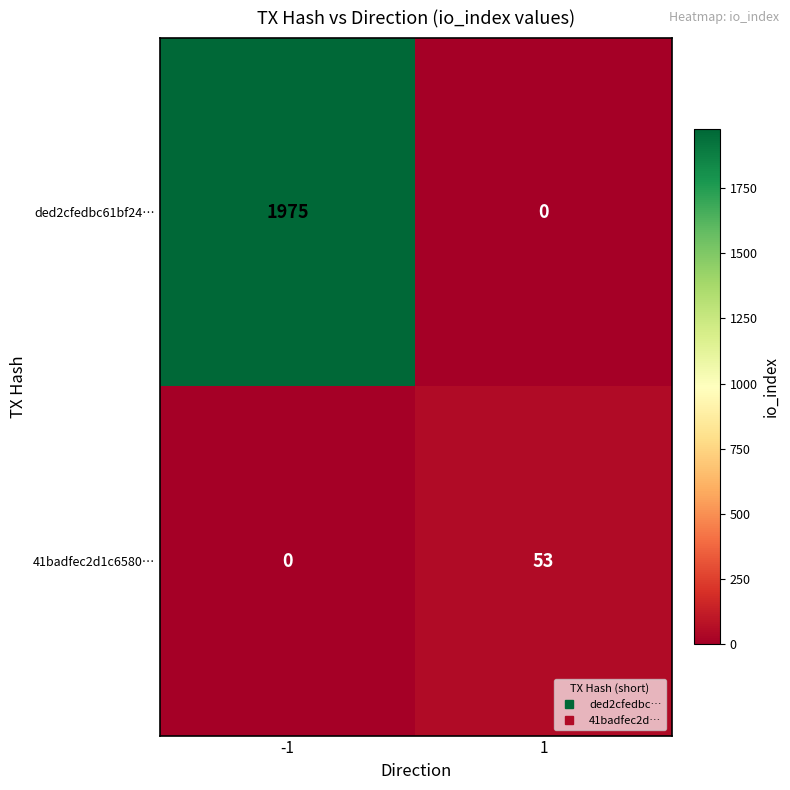

Read the 41badfec2d1c6580… value at 1, to the nearest 5.

55